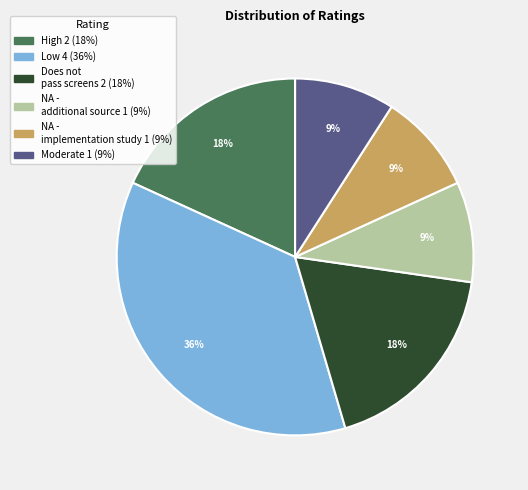

To the nearest percent, what is the average slice percentage?

17%